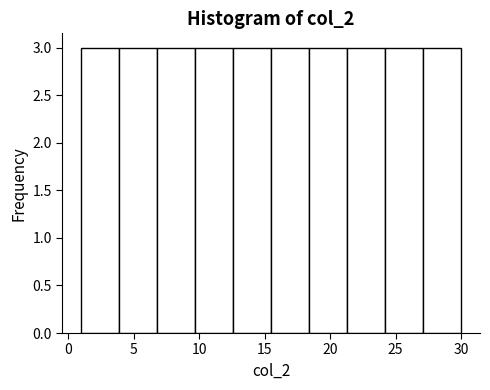

Reading left to right, list every bar in this chart as the range it spans on the x-axis followed by its height. Neither the bar edges nor the heights are printed on the chart, so give them approximately, as read against the axes.

1.0 to 3.9: 3
3.9 to 6.8: 3
6.8 to 9.7: 3
9.7 to 12.6: 3
12.6 to 15.5: 3
15.5 to 18.4: 3
18.4 to 21.3: 3
21.3 to 24.2: 3
24.2 to 27.1: 3
27.1 to 30.0: 3